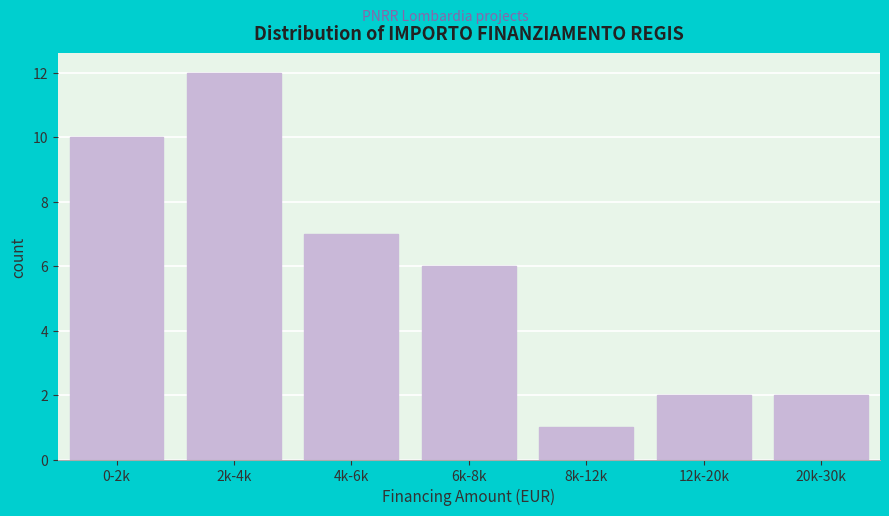

Reading left to right, extract all data points from this chart.

10	12	7	6	1	2	2